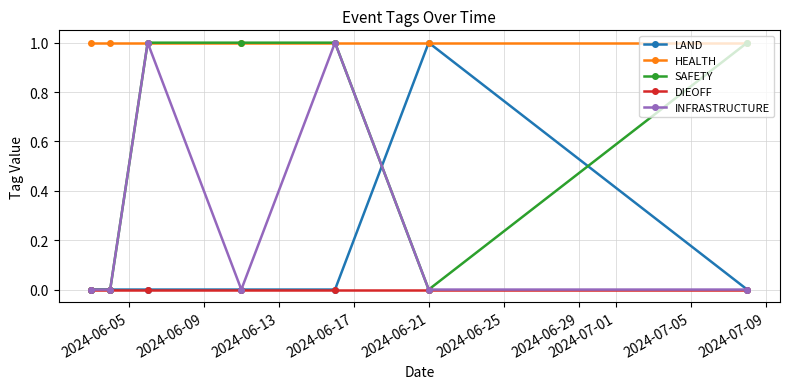

True or false: HEALTH and DIEOFF intersect in this chart.

False